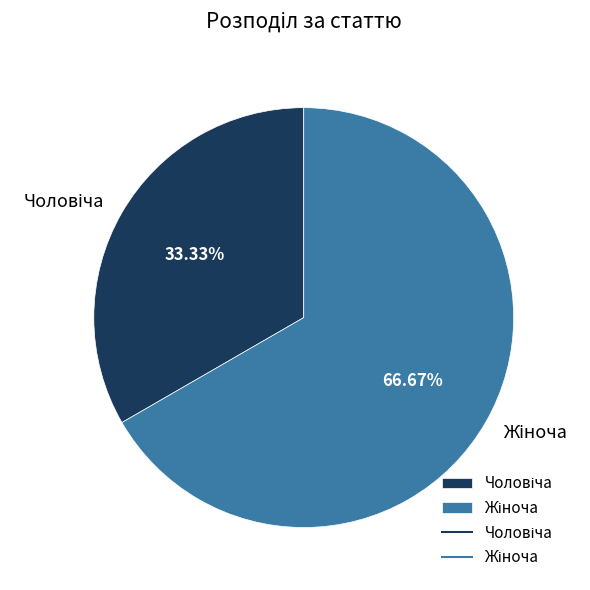

Is there any slice that represents more than half of the pie?

Yes